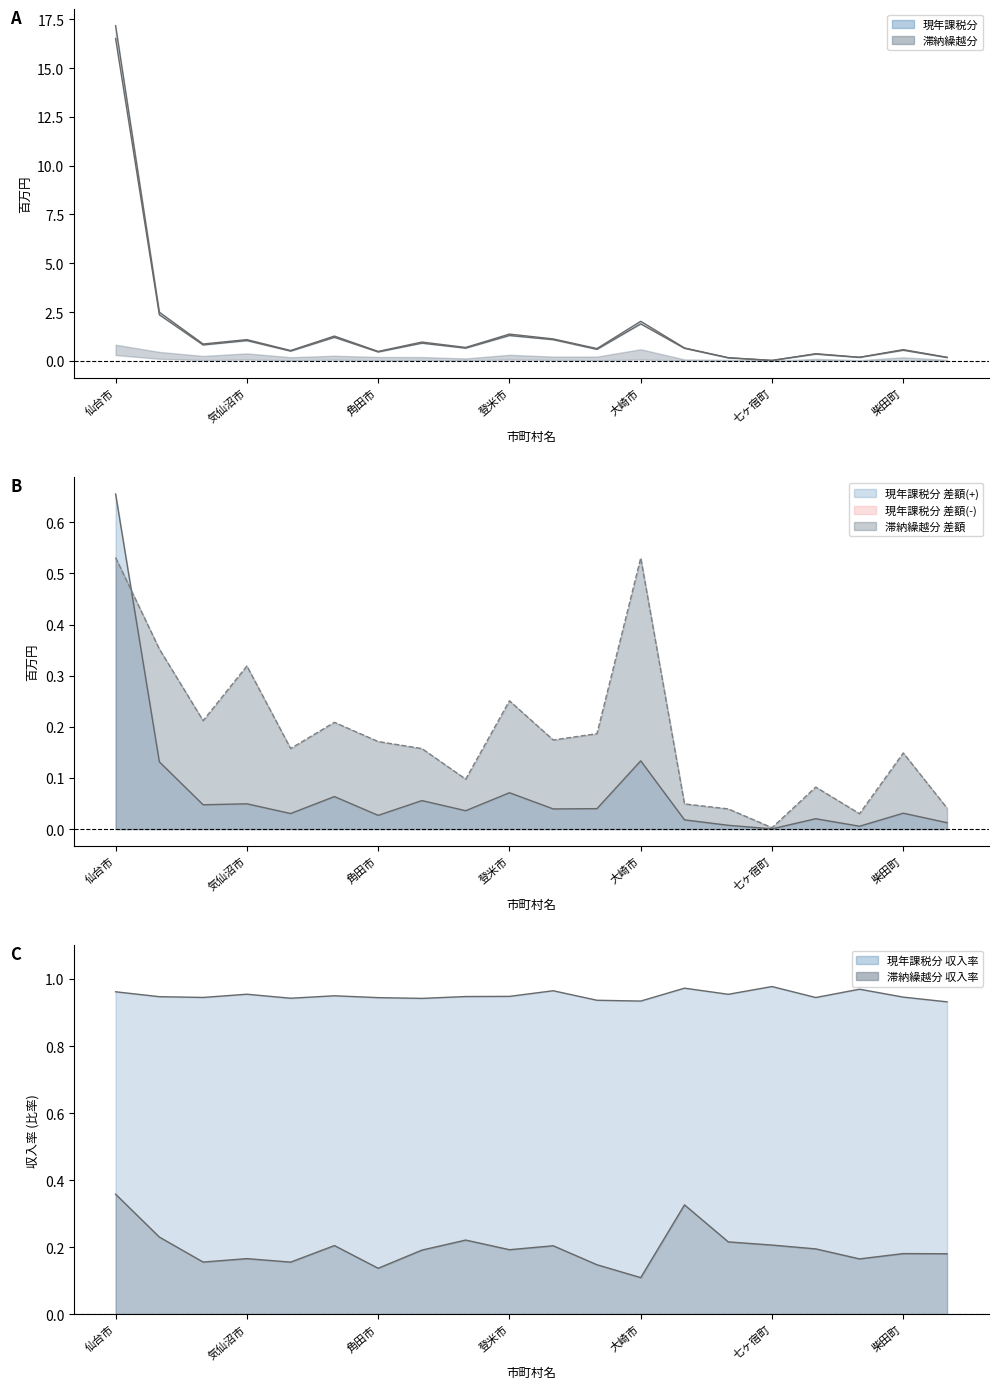

Between 塩竈市 and 名取市, which is larger?

名取市